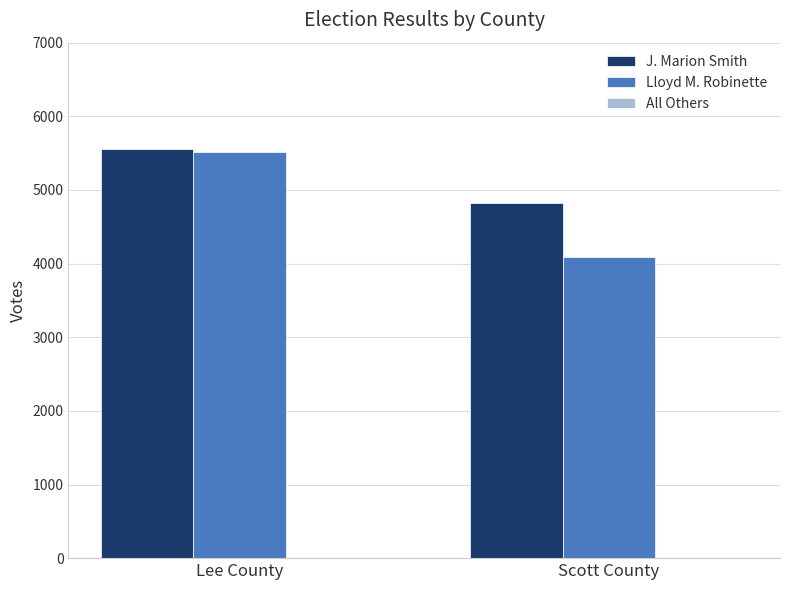

What is the label of the 1st bar from the left?

Lee County